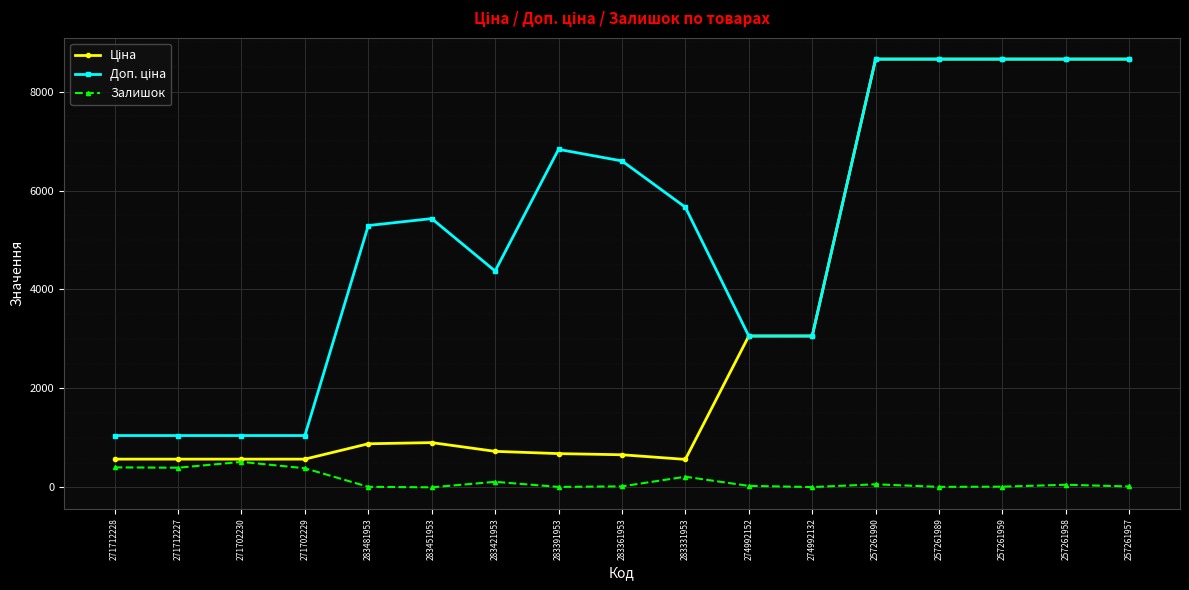

What is the label of the 7th point from the left?

283421953